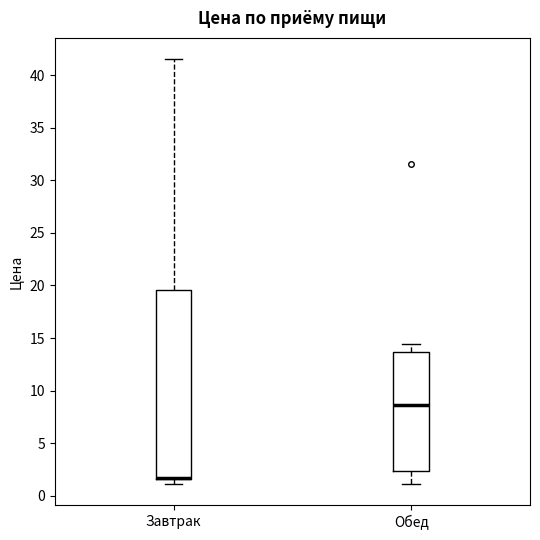

Where is the lower edge of the box for Завтрак on the y-axis? The values are not printed on the chart, so give them approximately, as read against the axis.

1.5